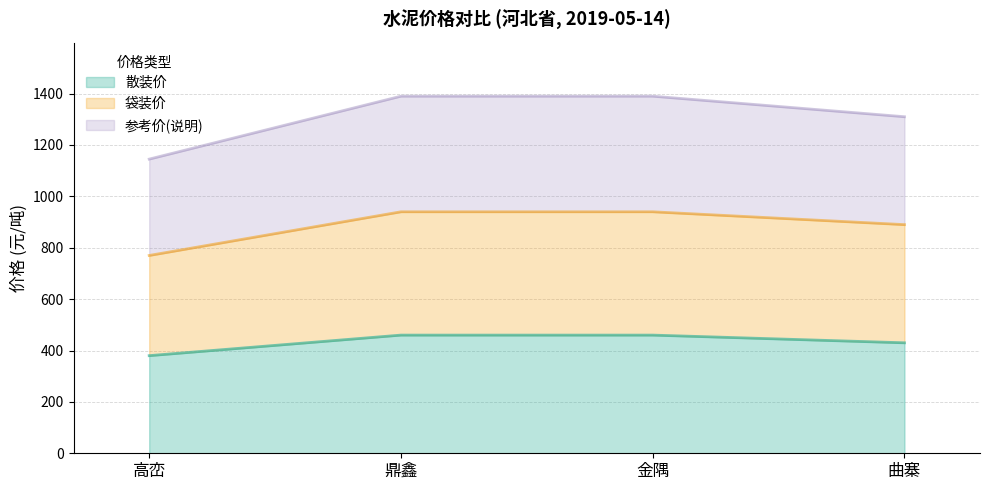

True or false: 袋装价 and 散装价 cross at least once.

False